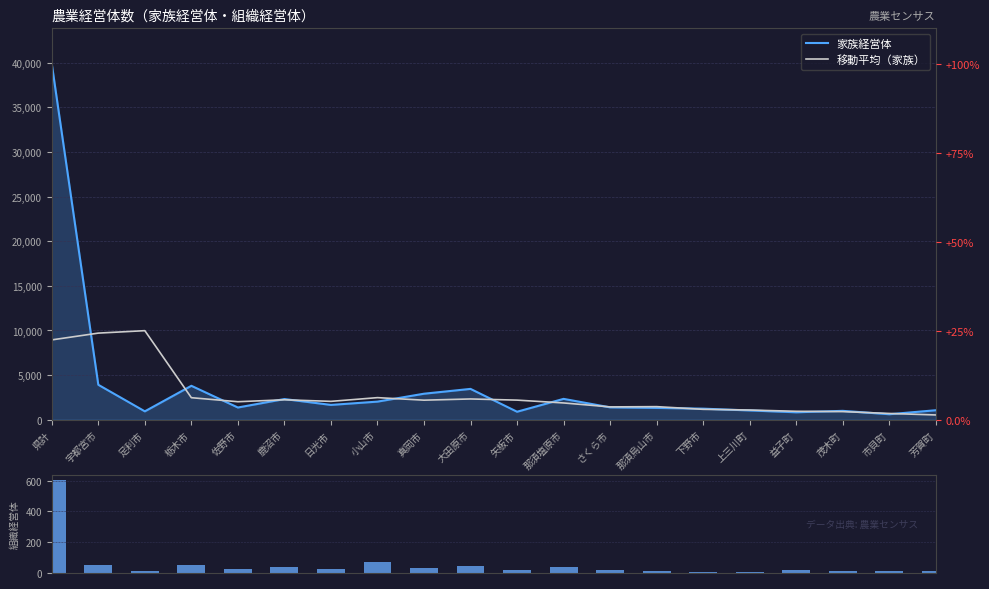

At 佐野市, list the series in order from largest to smallest.

移動平均（家族）, 家族経営体, 組織経営体